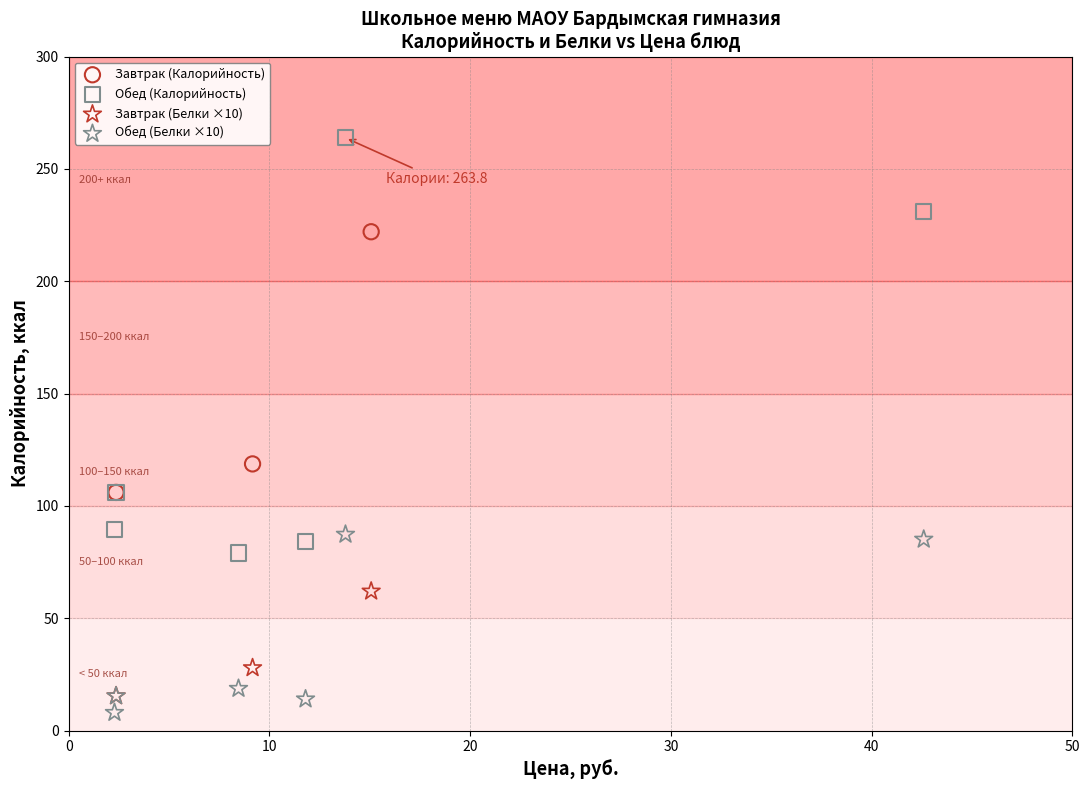

Which series contains the highest Y value?

Обед (Калорийность)